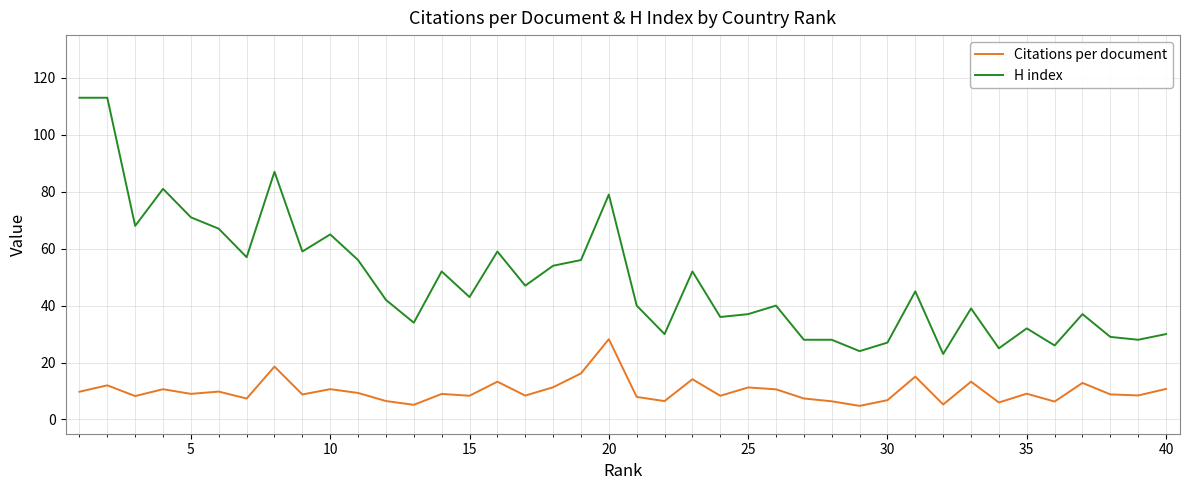

Which series has the largest total across all categories?

H index